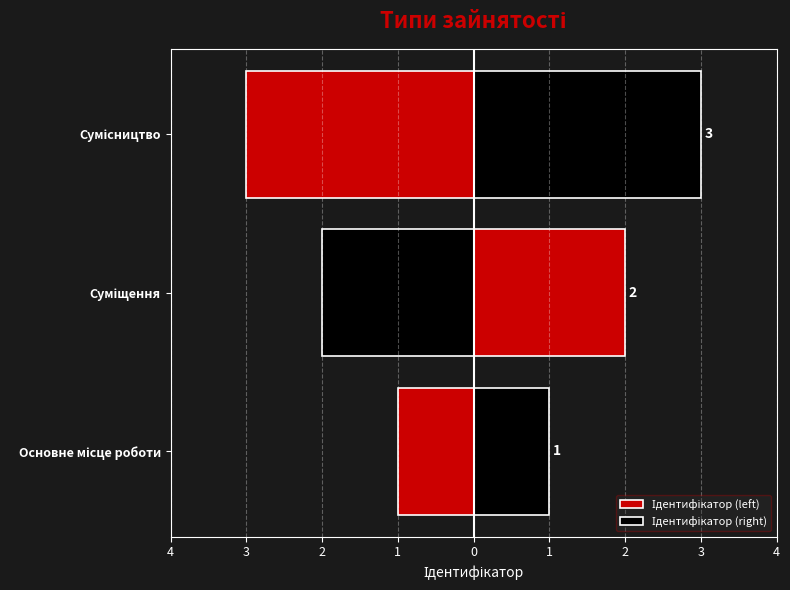

True or false: Ідентифікатор (left) has a value of -5 at Сумісництво.

False